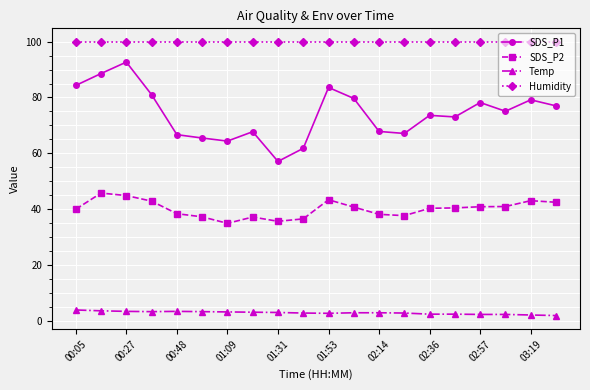

Rank the series by their average value, from lowest to highest.

Temp, SDS_P2, SDS_P1, Humidity